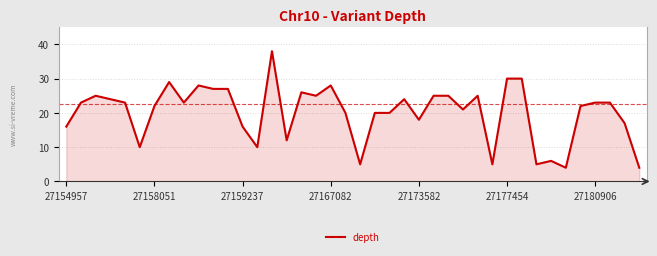

Does the chart have visible grid lines?

Yes